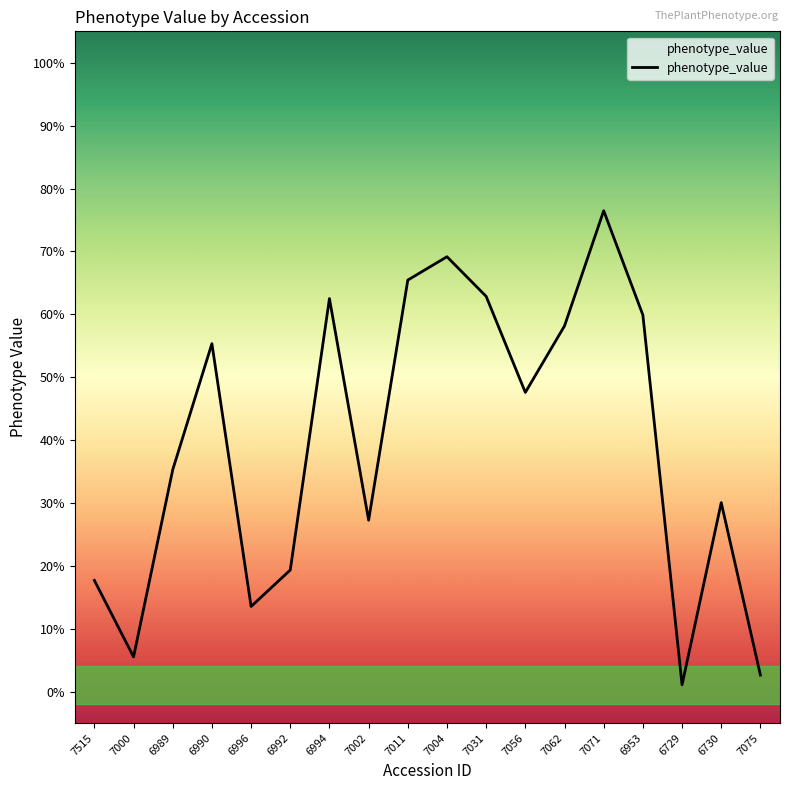

Is this an area chart (filled region under the line)?

Yes